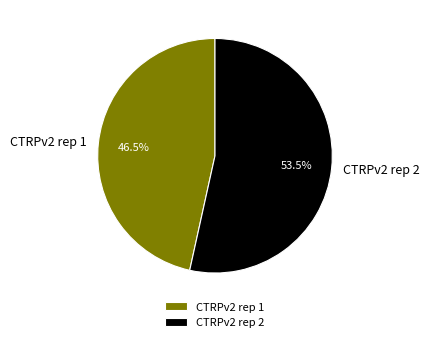

What is the majority slice?

CTRPv2 rep 2